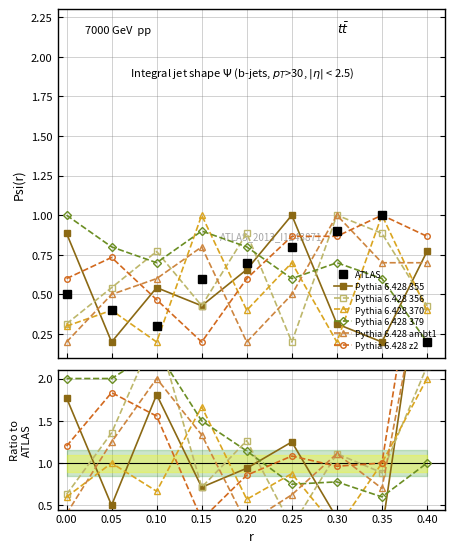

What is the sum of all Pythia 6.428 356 values?

5.5